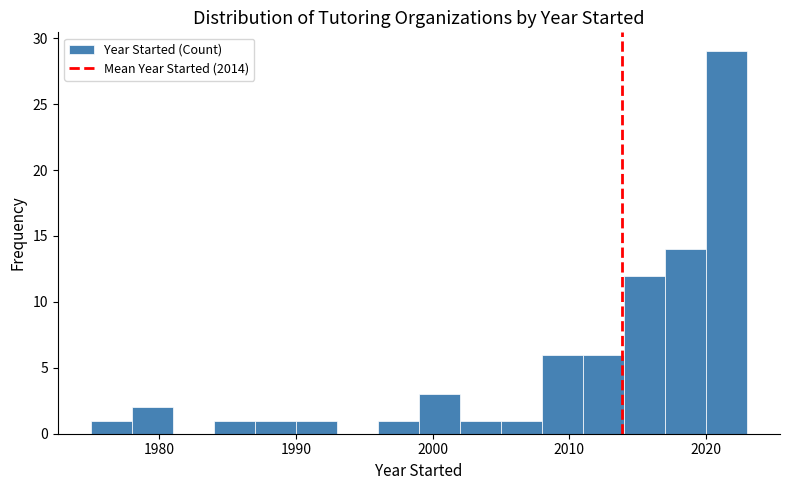

Read against the x-axis, roughly where is the centre of the tallest bar?

2022